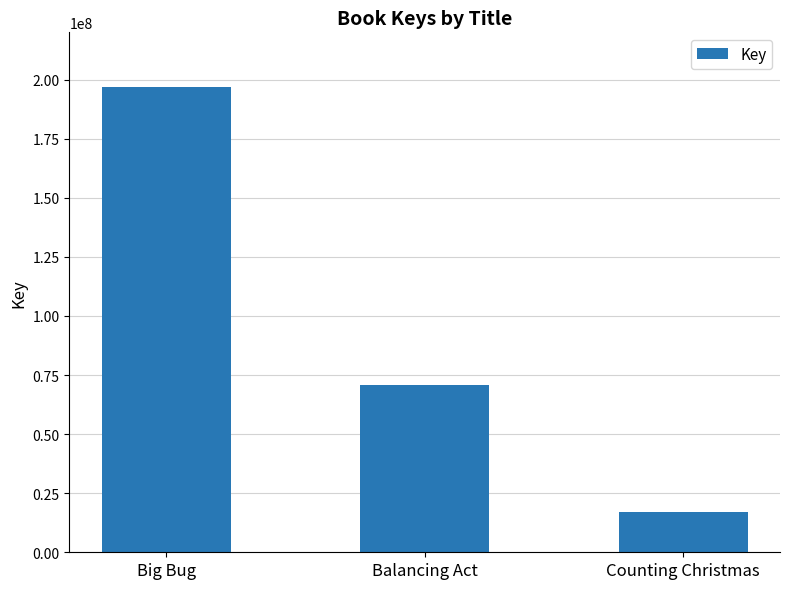

Is it true that the value at Counting Christmas is 17058277?

True